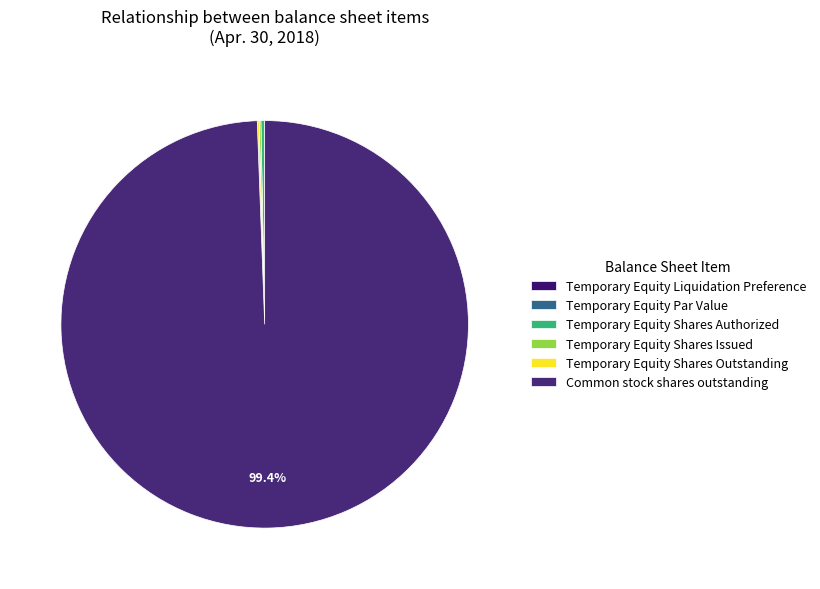

Between Temporary Equity Par Value and Temporary Equity Shares Outstanding, which is larger?

Temporary Equity Shares Outstanding